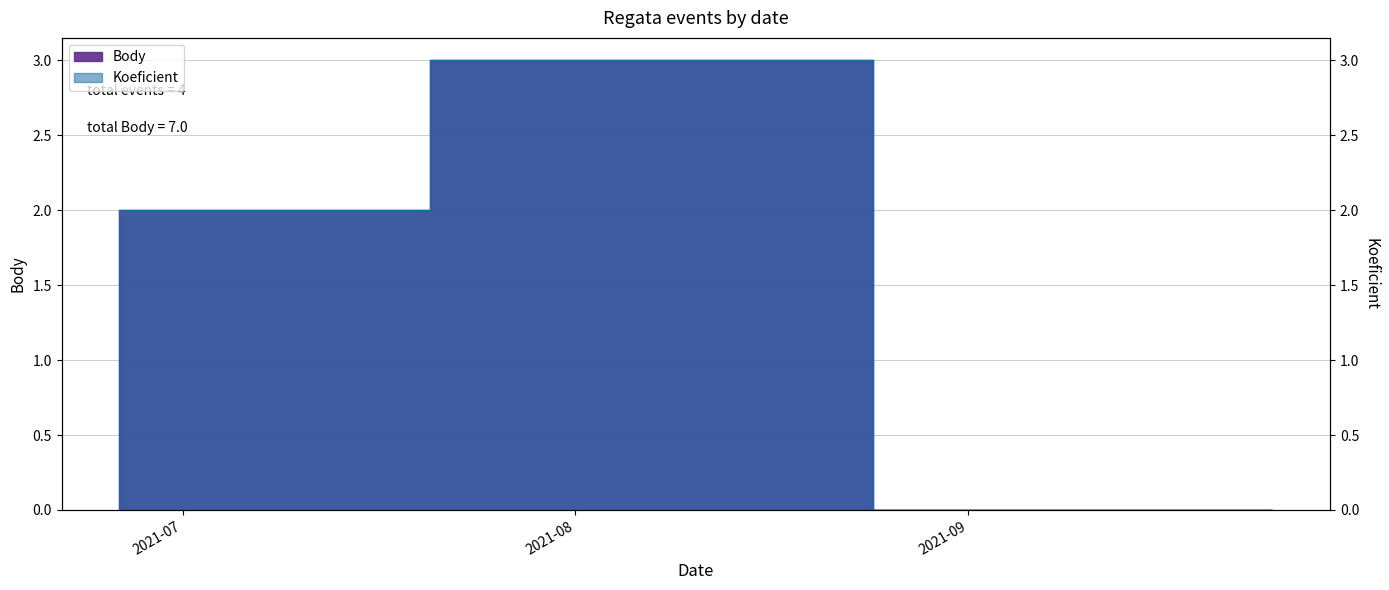

What is the maximum value shown in the chart?

3